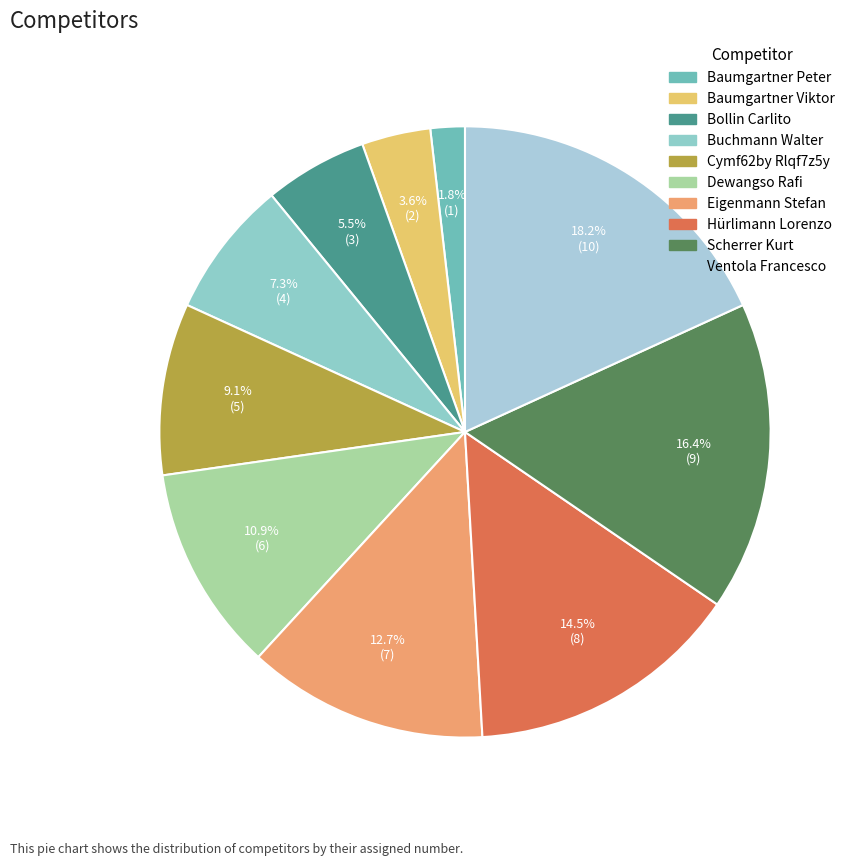

What percentage is the Hürlimann Lorenzo slice, to the nearest percent?

15%